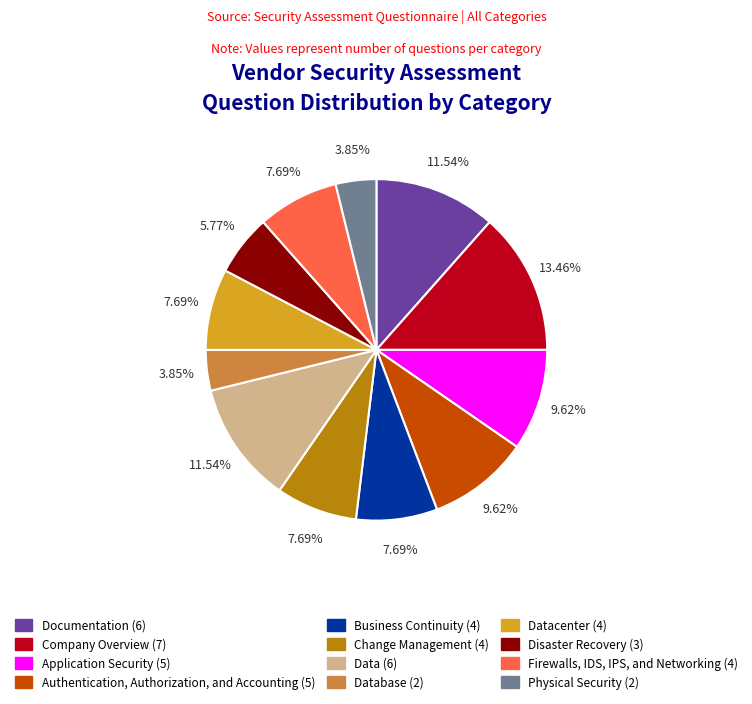

Does any single category account for the majority?

No